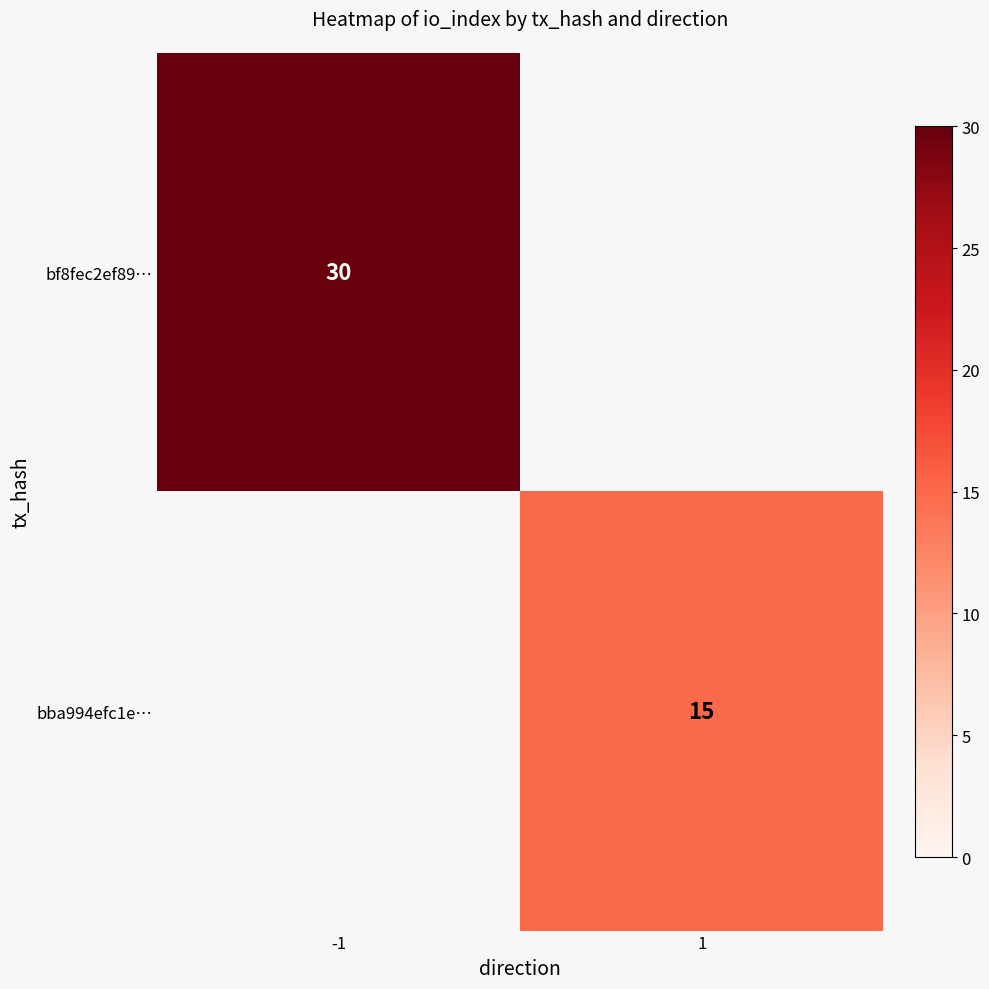

True or false: bba994efc1e… has a value of 23 at 1.

False